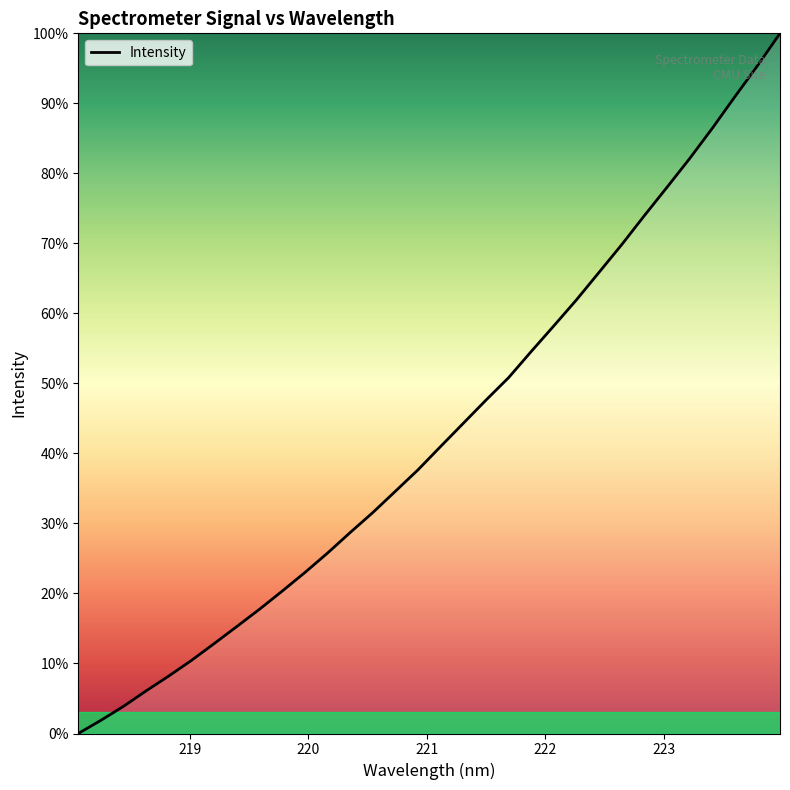

What is the difference between the maximum and minimum values?

100.0